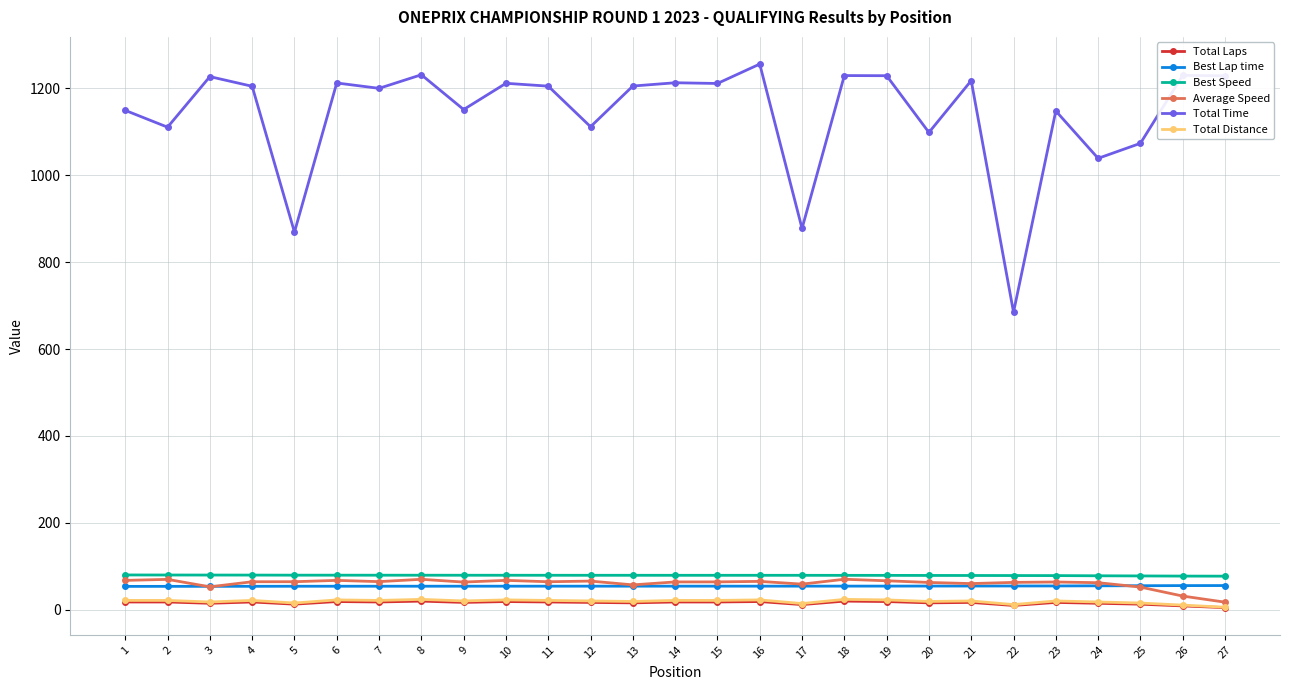

What is the total value across all series at 17?

1096.7